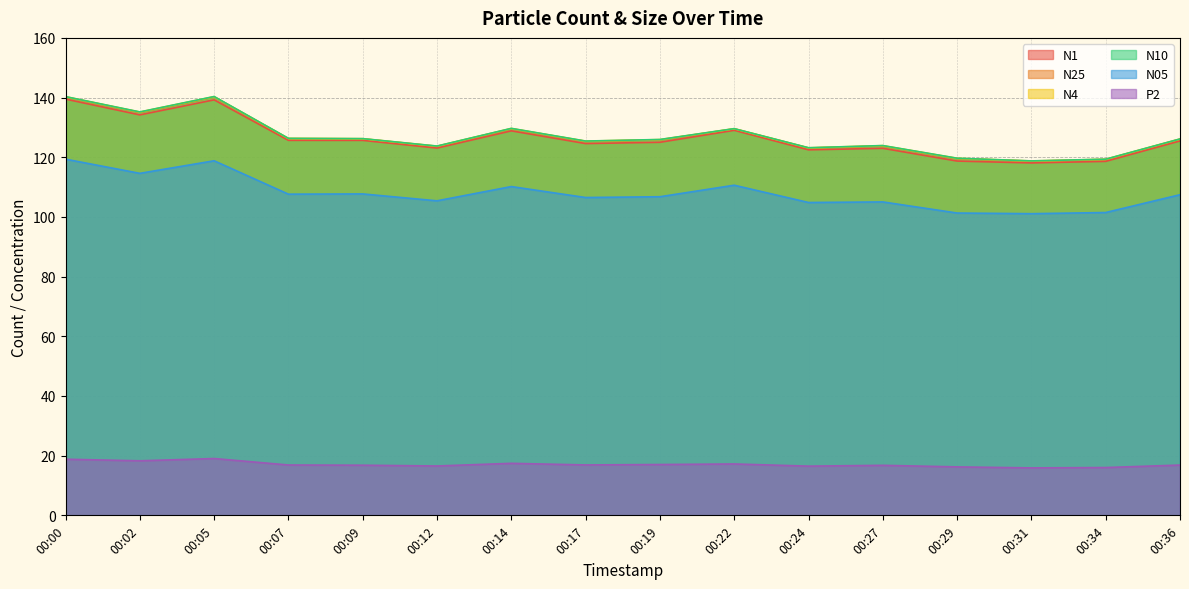

What are all the series names shown in the legend?

N1, N25, N4, N10, N05, P2